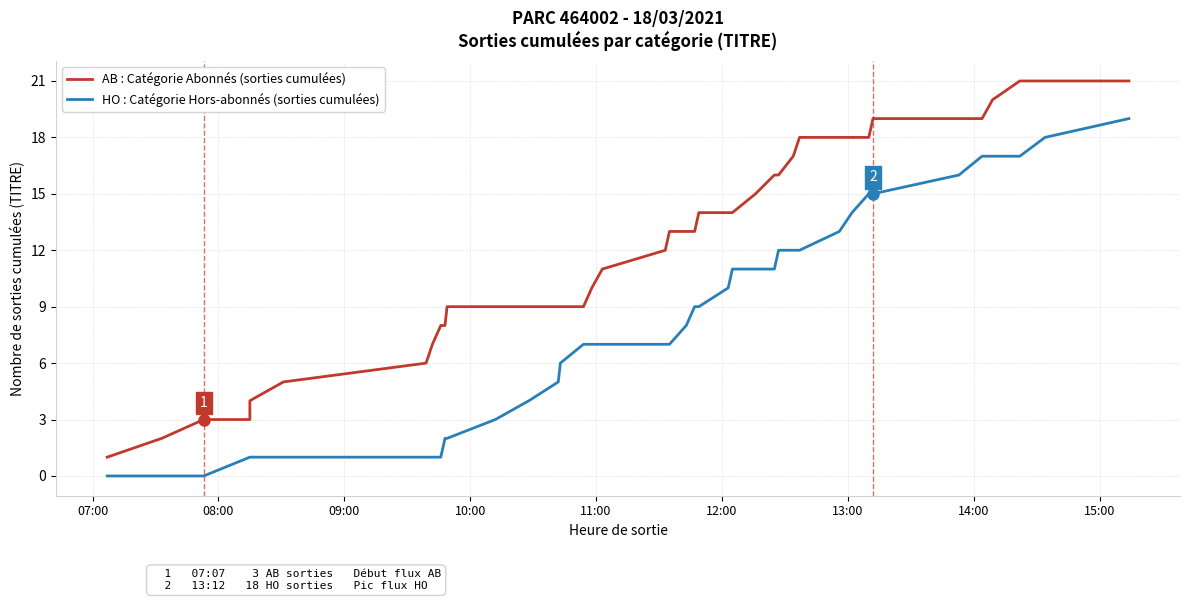

How many distinct data groups are displayed?

2